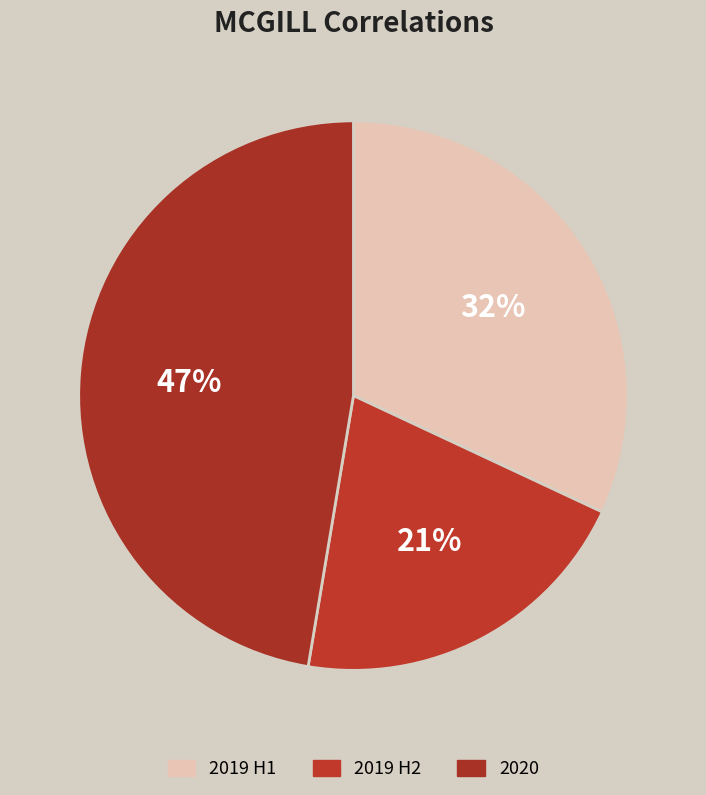

Count the number of slices in the pie.

3